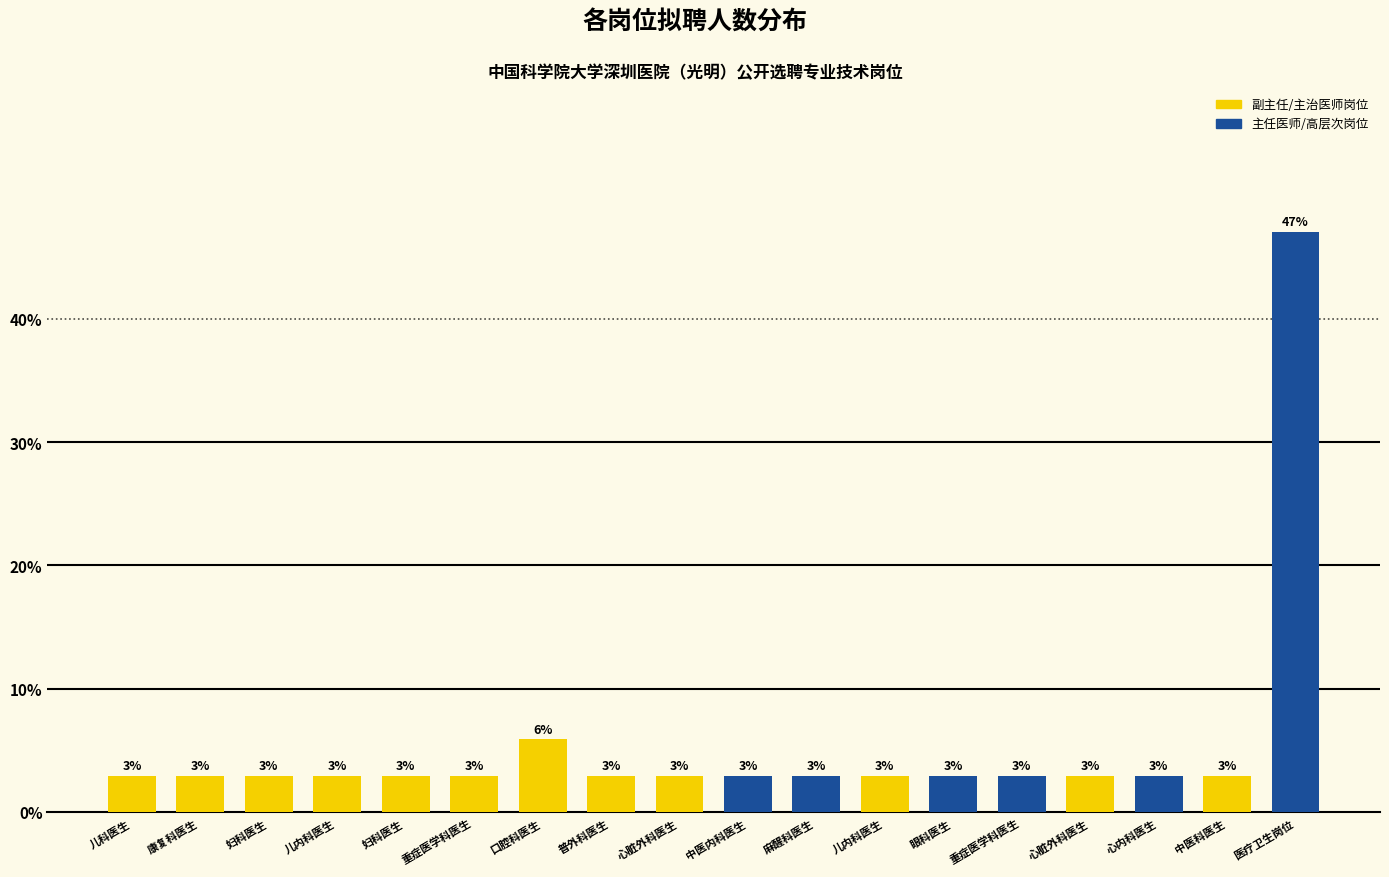

What is the greatest value displayed?

47.1